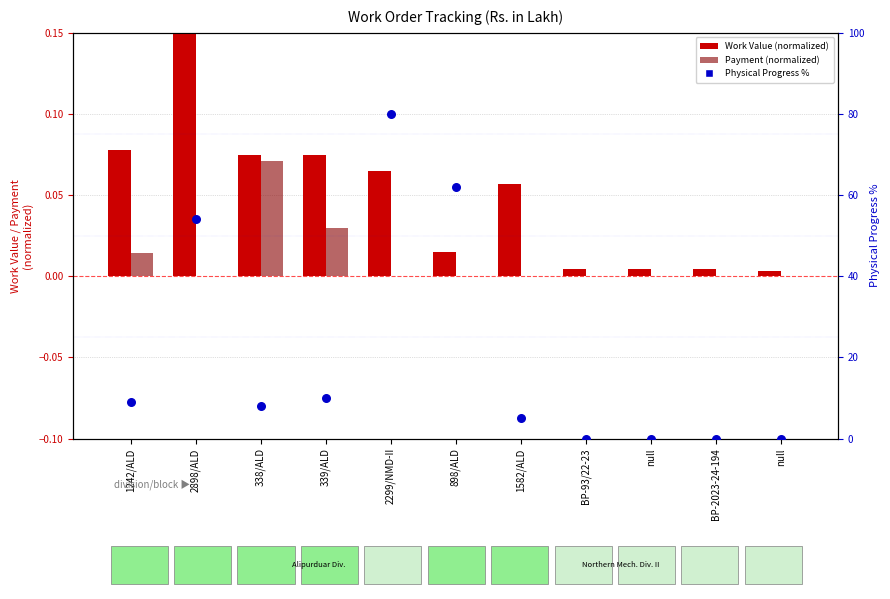

Which series has the largest total across all categories?

Physical Progress %